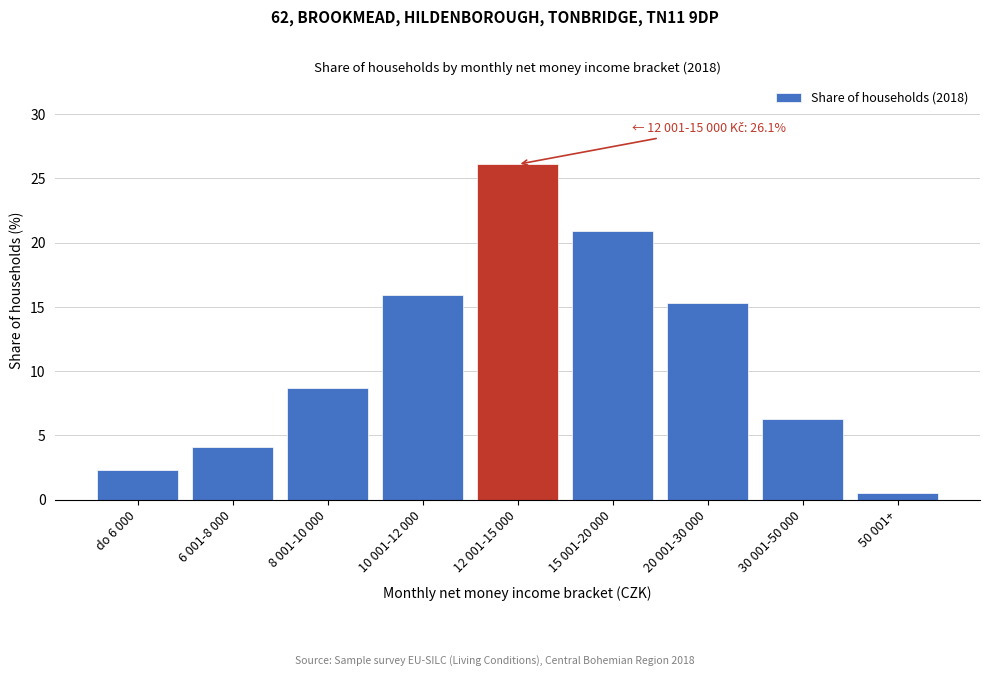

Reading left to right, extract all data points from this chart.

do 6 000=2.3	6 001-8 000=4.1	8 001-10 000=8.7	10 001-12 000=15.9	12 001-15 000=26.1	15 001-20 000=20.9	20 001-30 000=15.3	30 001-50 000=6.3	50 001+=0.5